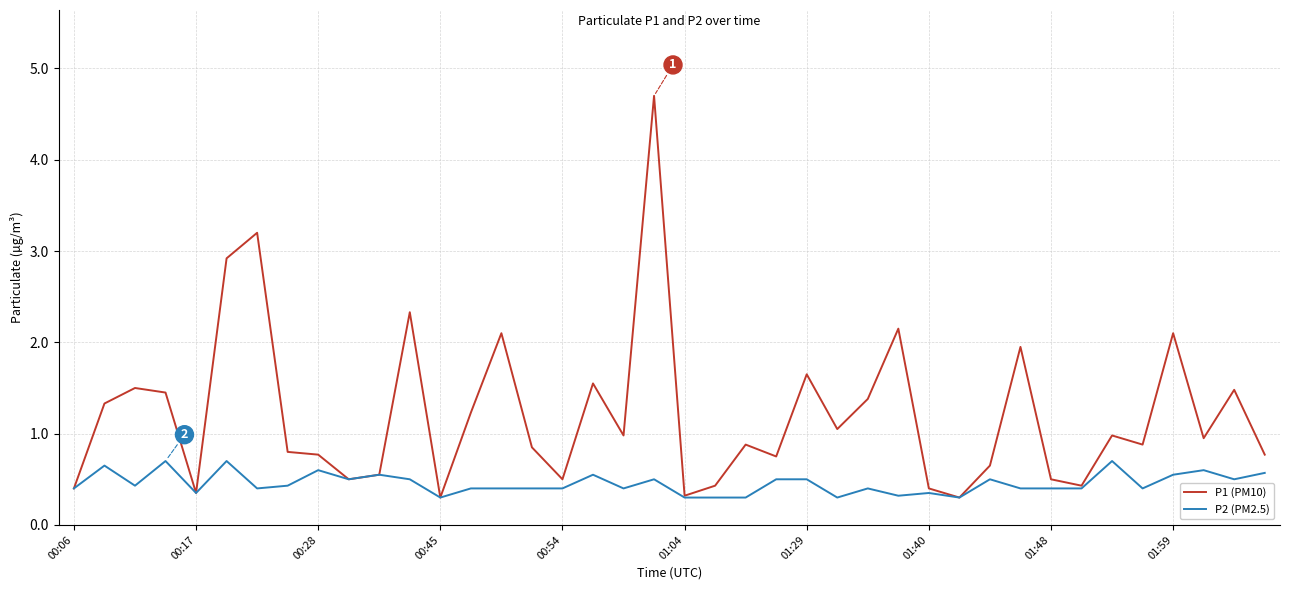

Rank the series by their average value, from lowest to highest.

P2 (PM2.5), P1 (PM10)